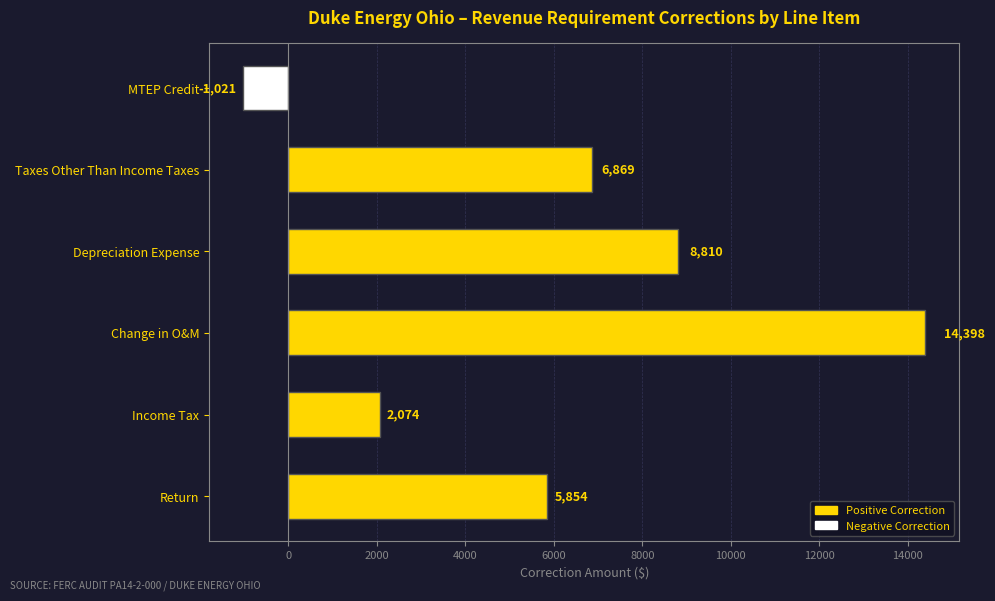

The value at Return is 1645. True or false?

False